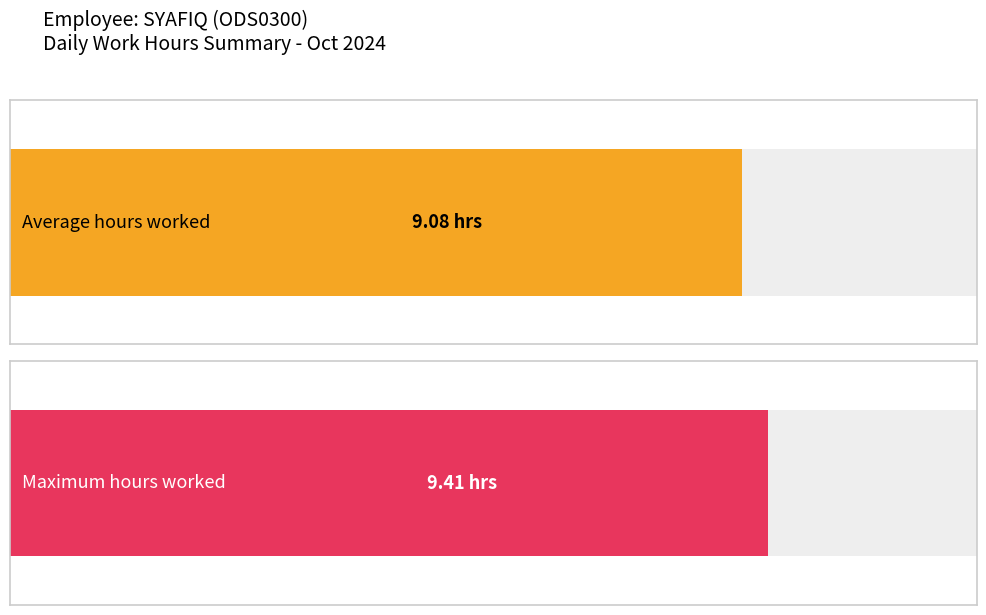

What is the average value?

9.1